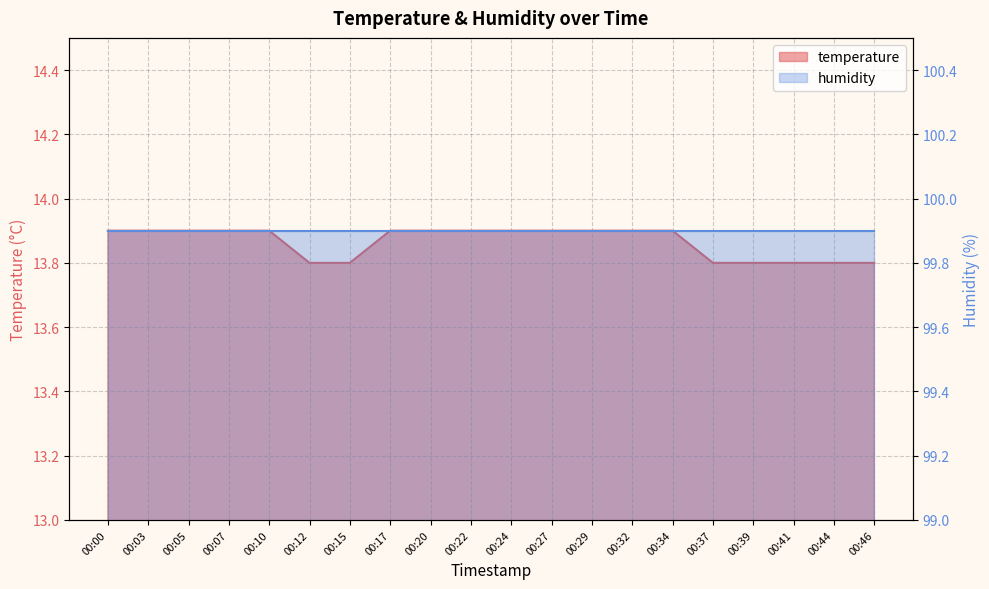

Rank the categories by value from lowest to highest.

00:12, 00:15, 00:37, 00:39, 00:41, 00:44, 00:46, 00:00, 00:03, 00:05, 00:07, 00:10, 00:17, 00:20, 00:22, 00:24, 00:27, 00:29, 00:32, 00:34